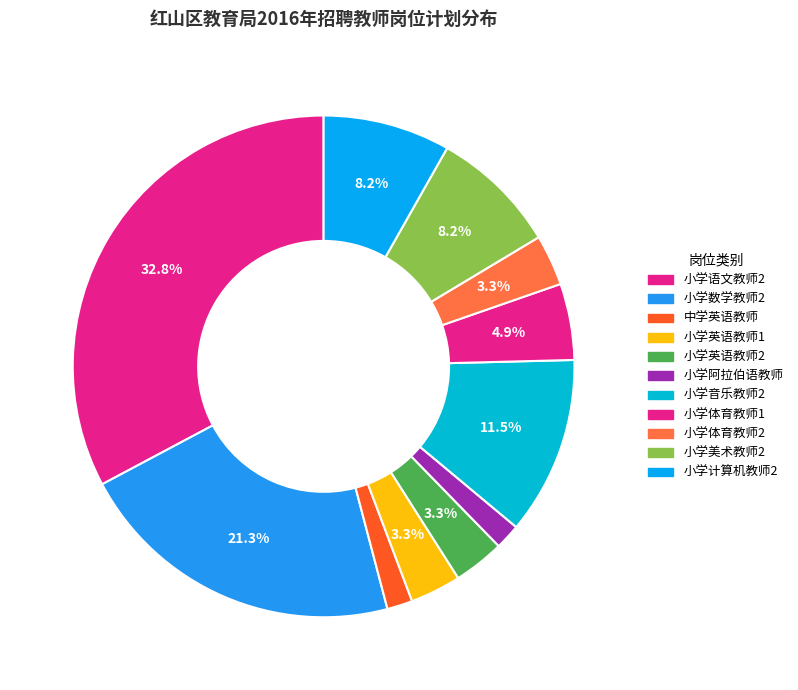

To the nearest percent, what percentage of the pie is 小学英语教师2?

3%